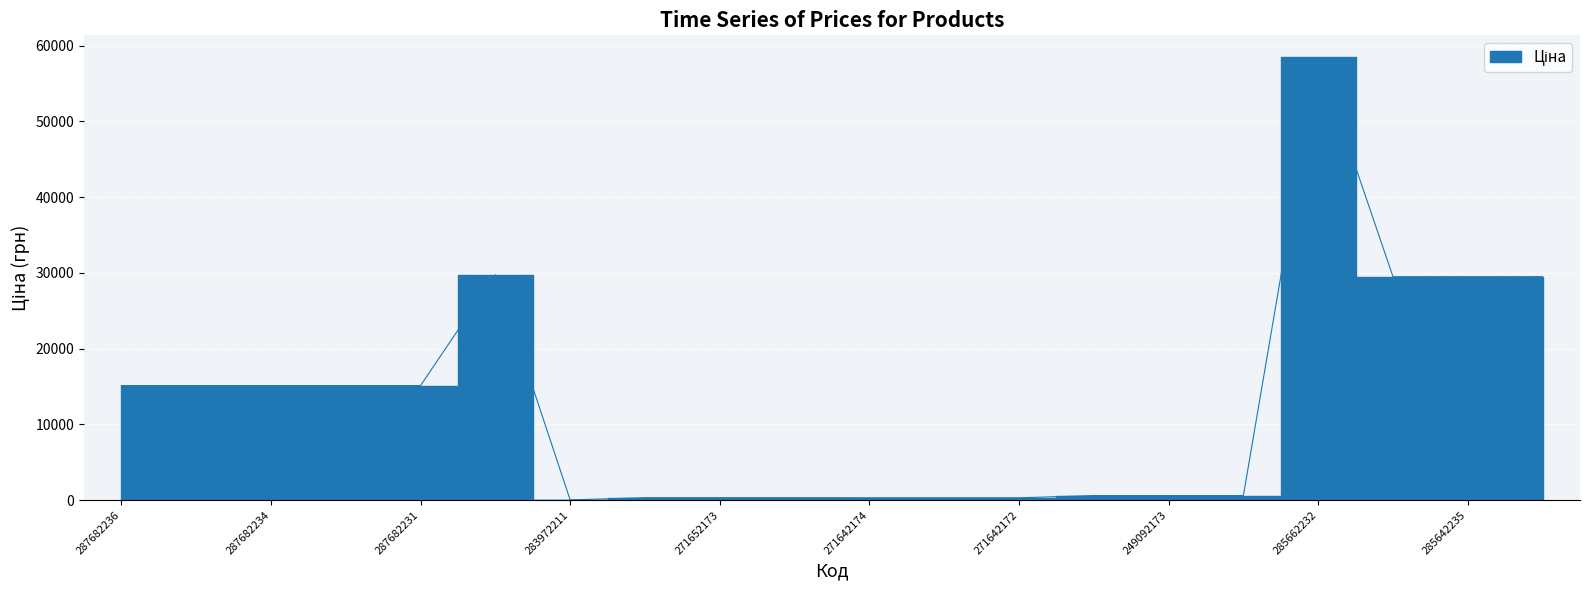

How many categories are shown in the chart?

20